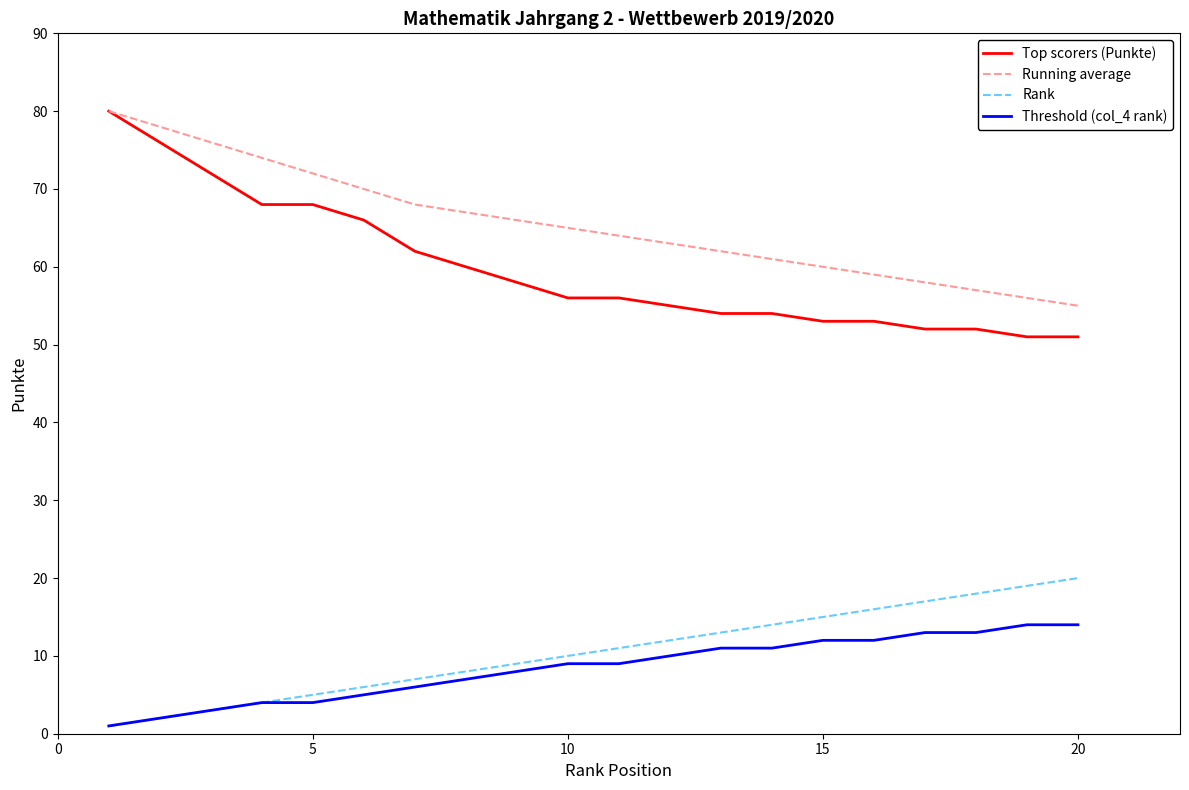

Which series has the largest range (max minus min)?

Top scorers (Punkte)